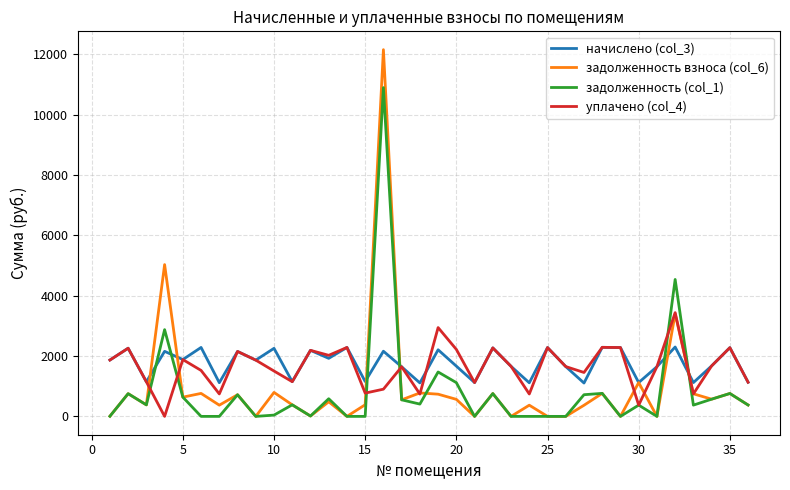

Does the chart display data point markers on the line(s)?

No